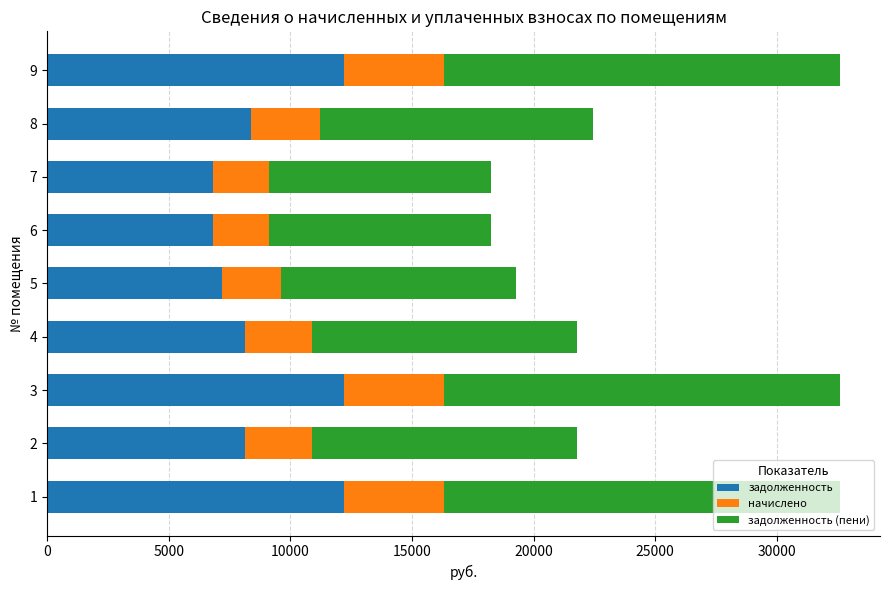

What is the minimum value for задолженность?

6816.0